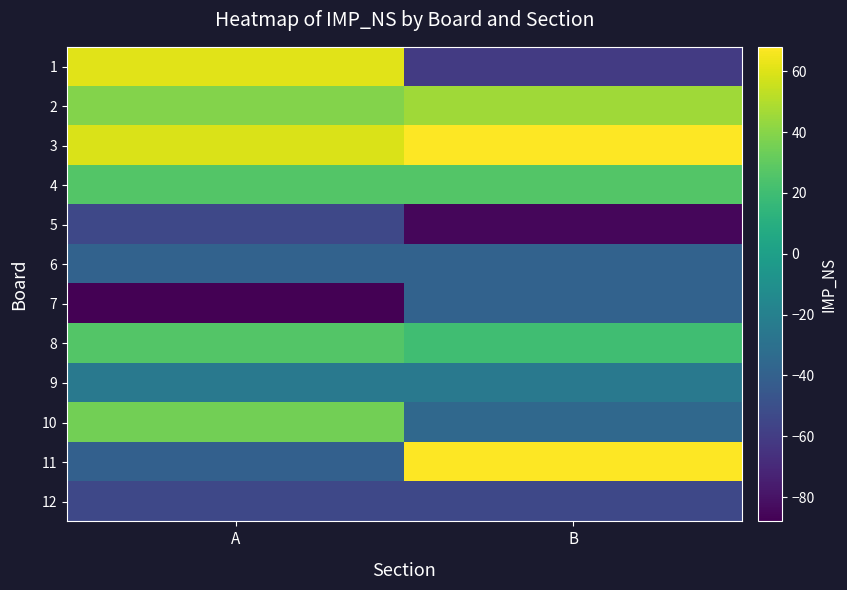

Rank the series at A from lowest to highest value.

7, 5, 12, 11, 6, 9, 4, 8, 10, 2, 3, 1